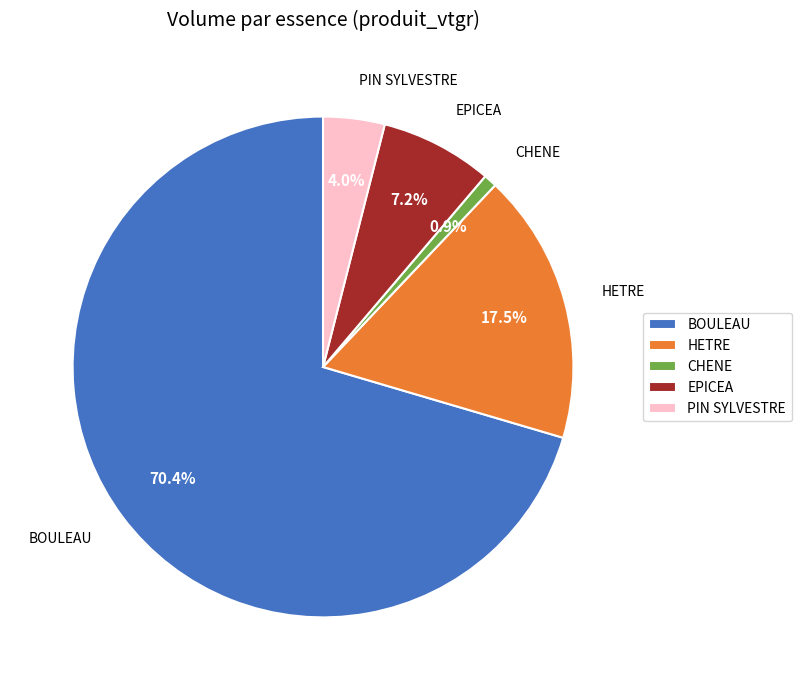

Combined, do HETRE and BOULEAU account for over 50%?

Yes